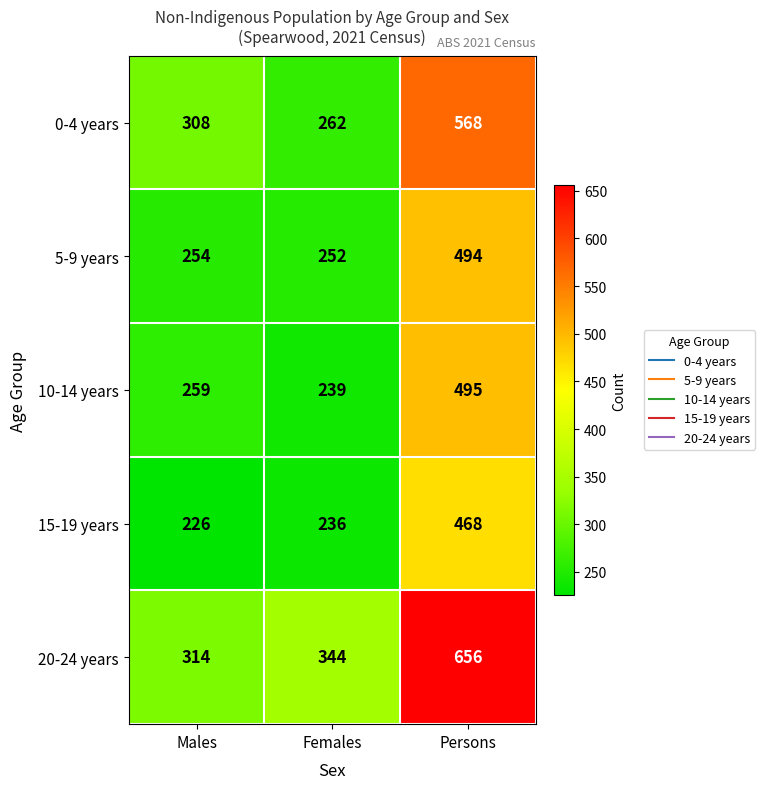

Rank the series at Persons from lowest to highest value.

15-19 years, 5-9 years, 10-14 years, 0-4 years, 20-24 years